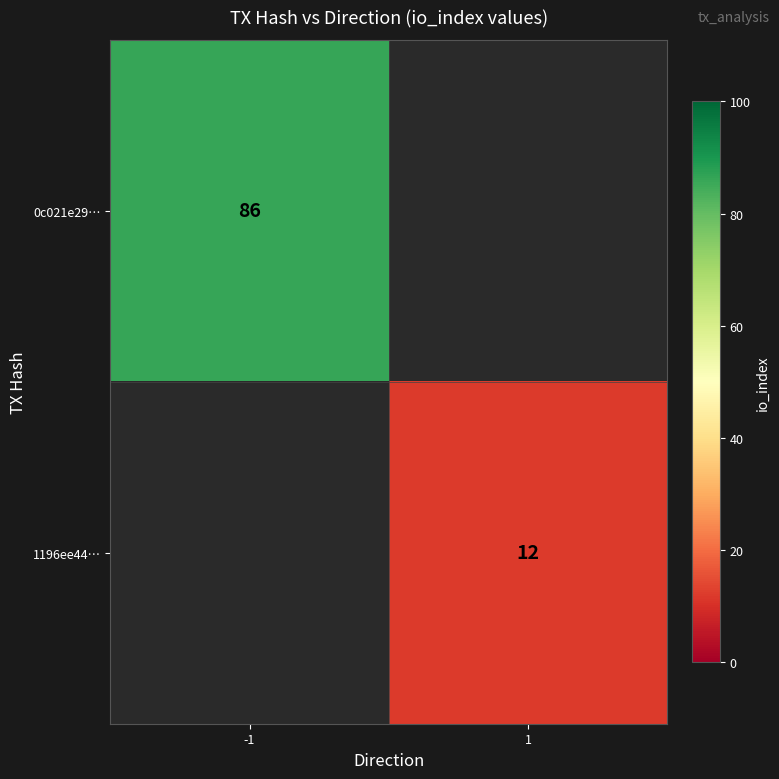

The 1196ee44… series shows 16 at 1. True or false?

False